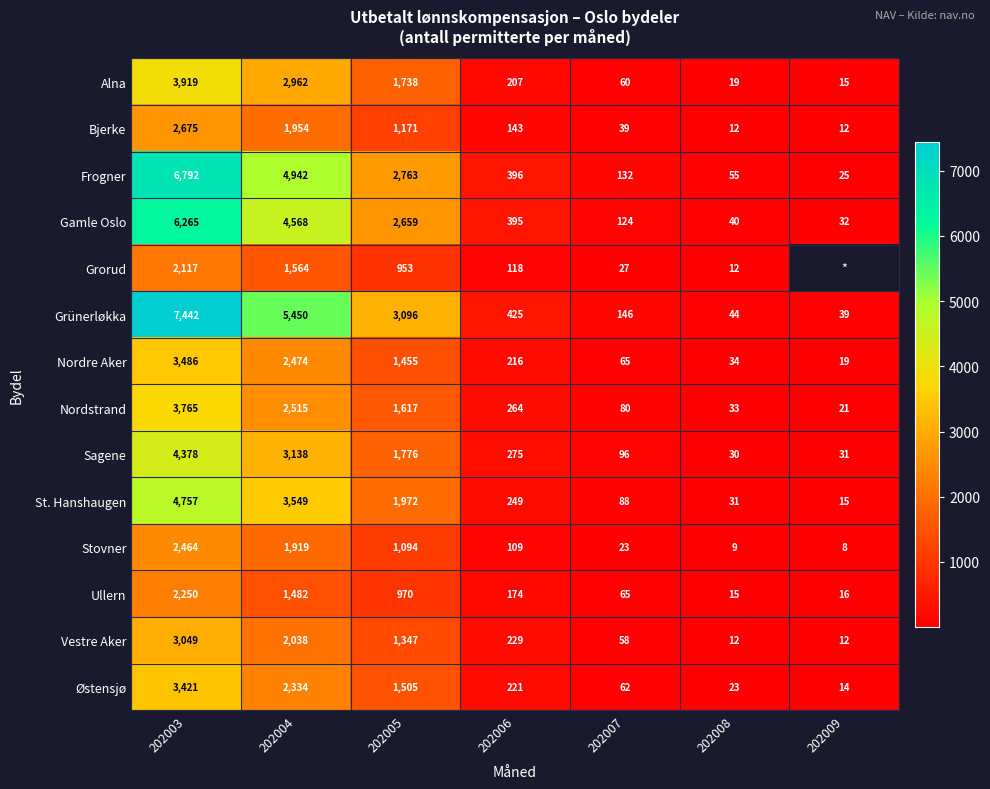

Where does the St. Hanshaugen series first go above 249?

202003